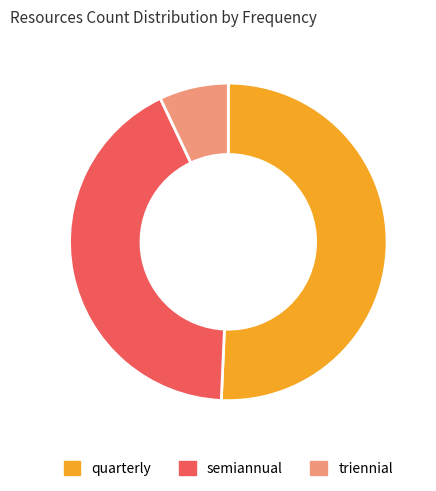

Is there any slice that represents more than half of the pie?

Yes